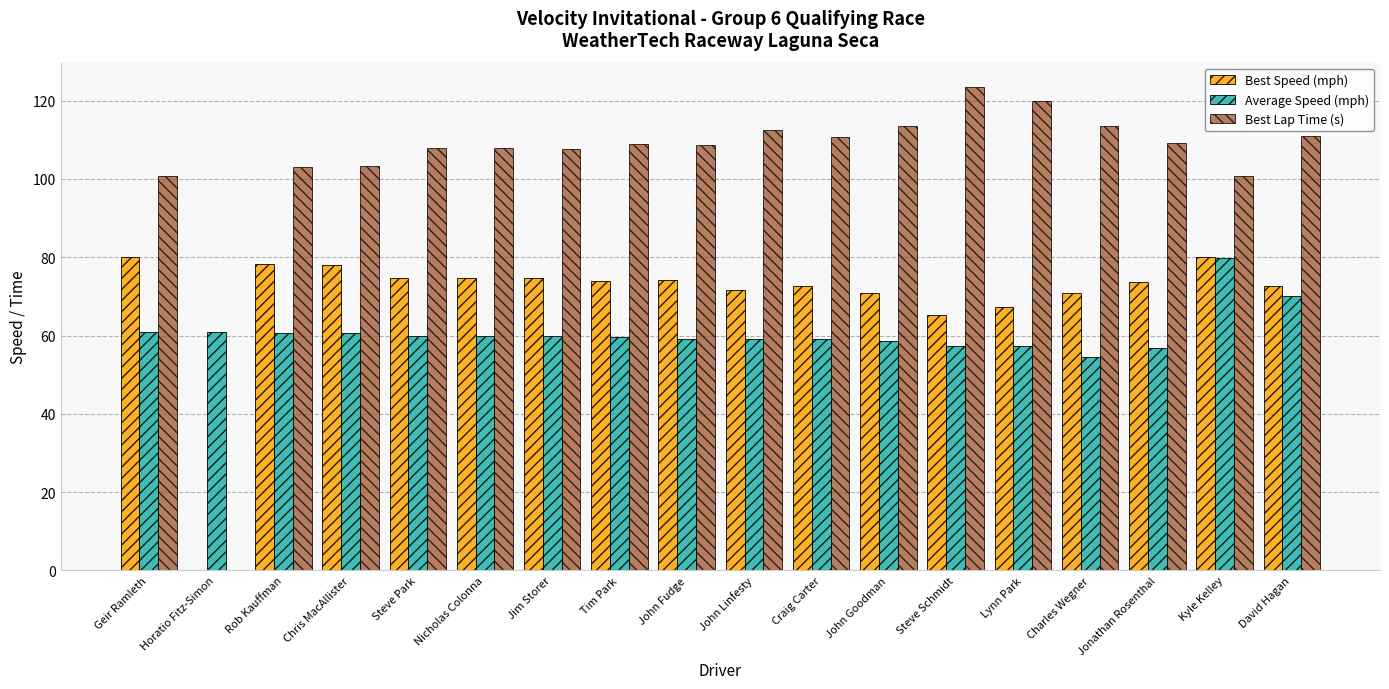

What is the approximate value of Best Lap Time (s) at Jim Storer?

107.8